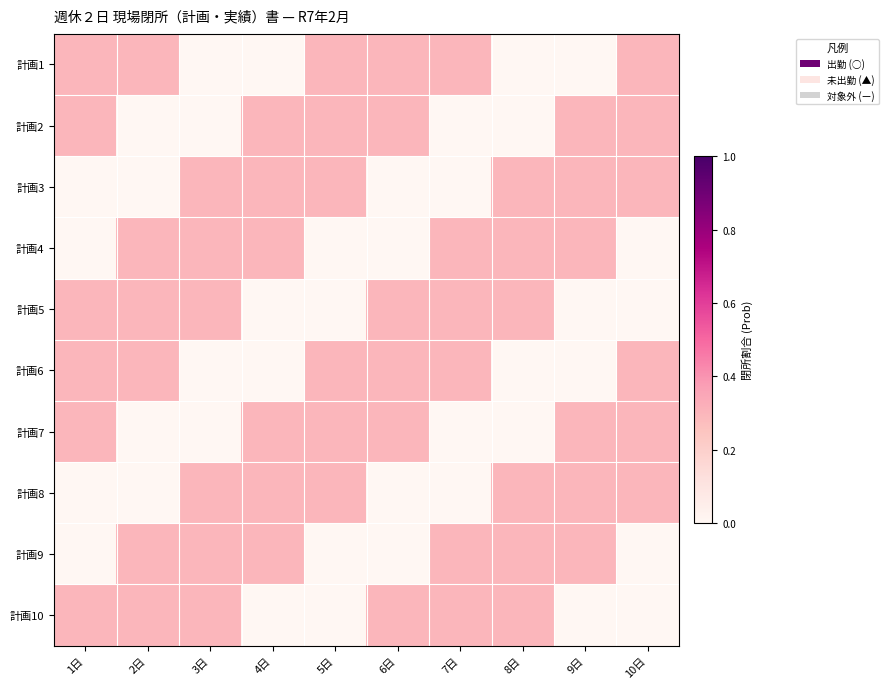

What is the total value across all series at 9日?

1.8